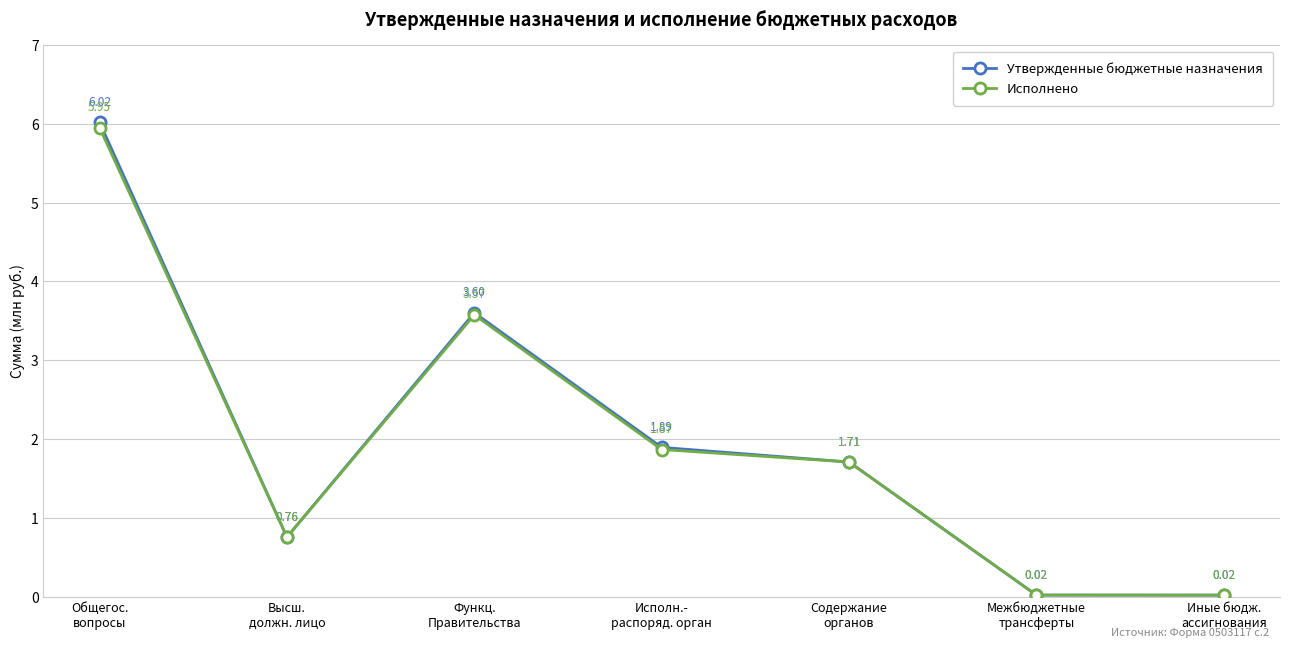

How many values in the Утвержденные бюджетные назначения series are below 1?

3